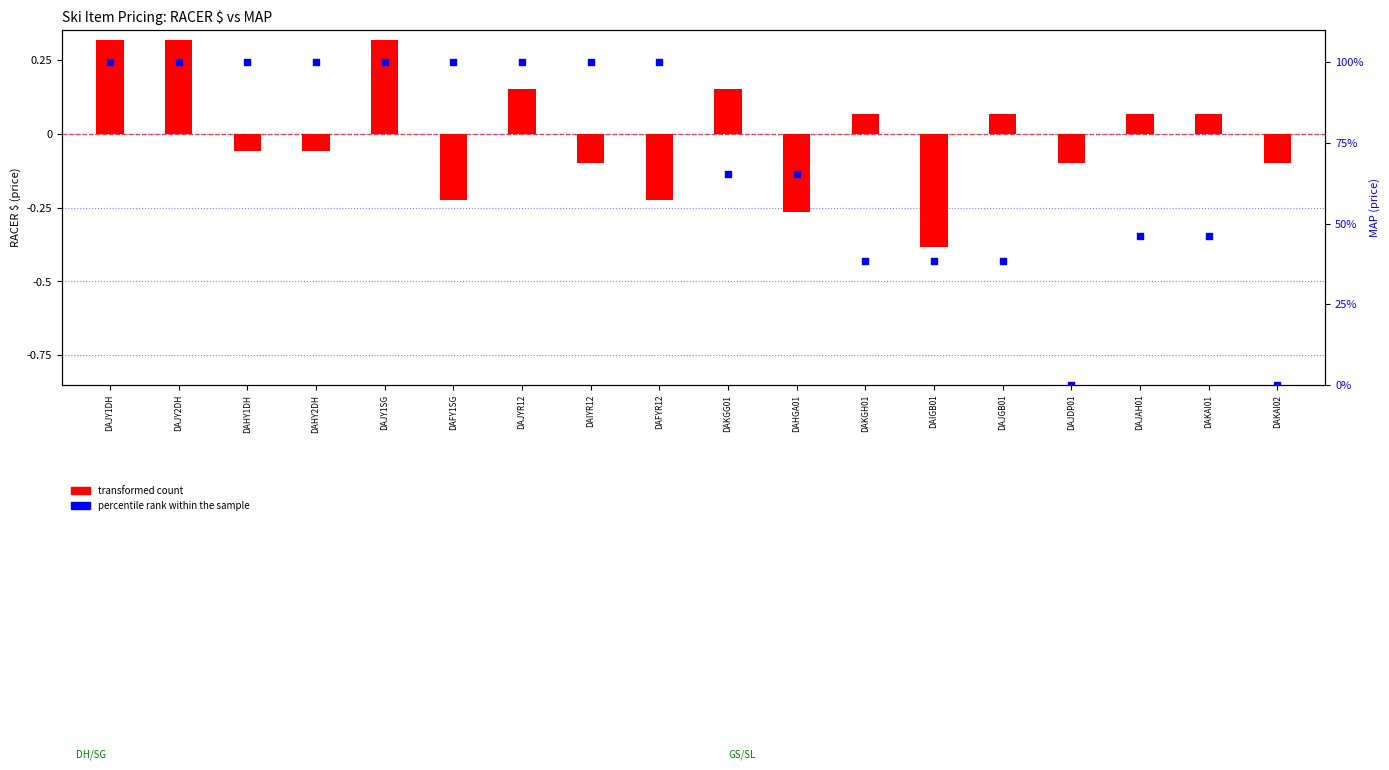

Which series contains the lowest Y value?

transformed count